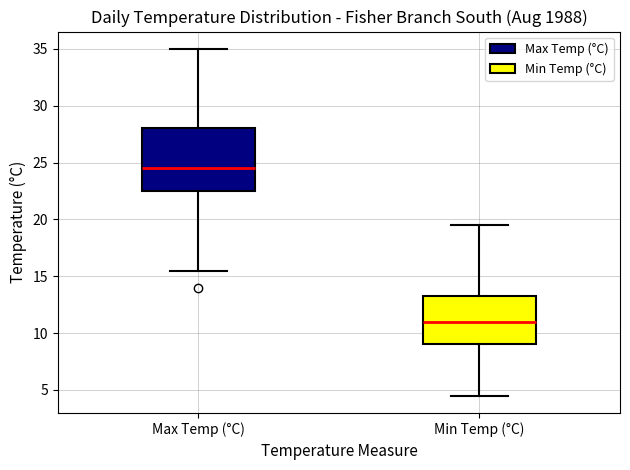

Comparing the boxes themselves (not the whiskers), which one is the tallest?

Max Temp (°C)